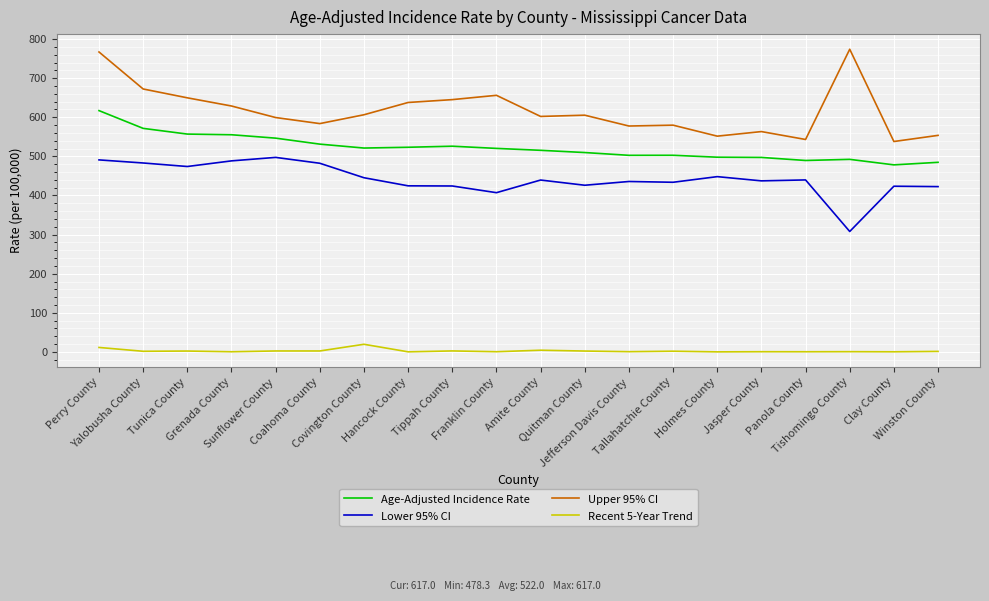

True or false: Age-Adjusted Incidence Rate has a value of 647.4 at Panola County.

False